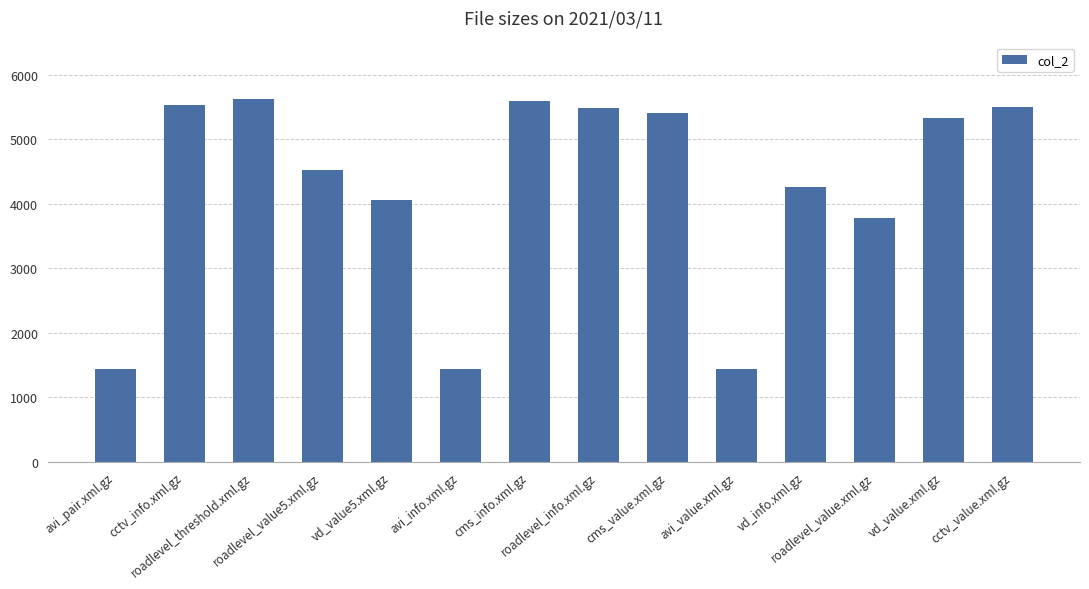

What is the greatest value displayed?

5617